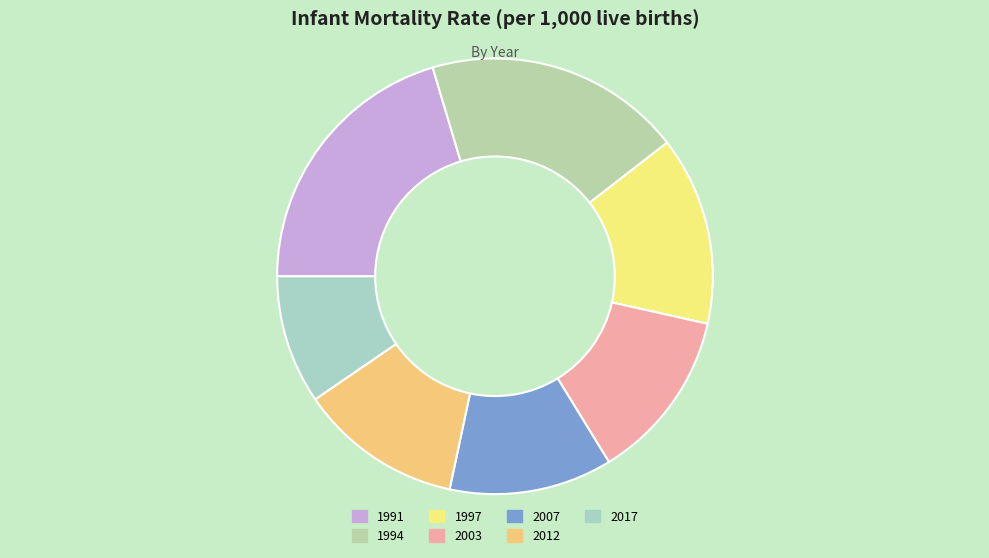

To the nearest percent, what is the difference between the 2017 and 2007 slice percentages?

3%